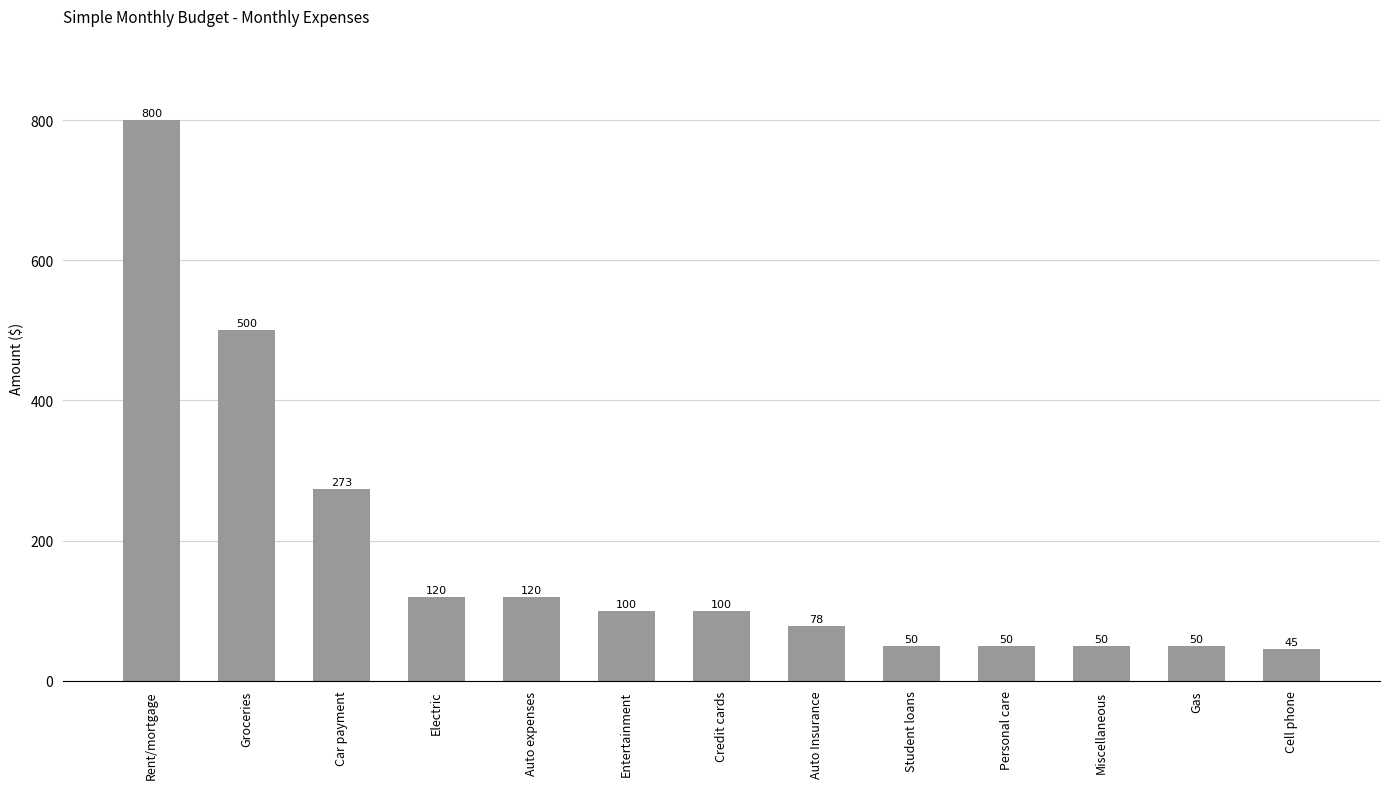

Which label corresponds to the largest value in the chart?

Rent/mortgage